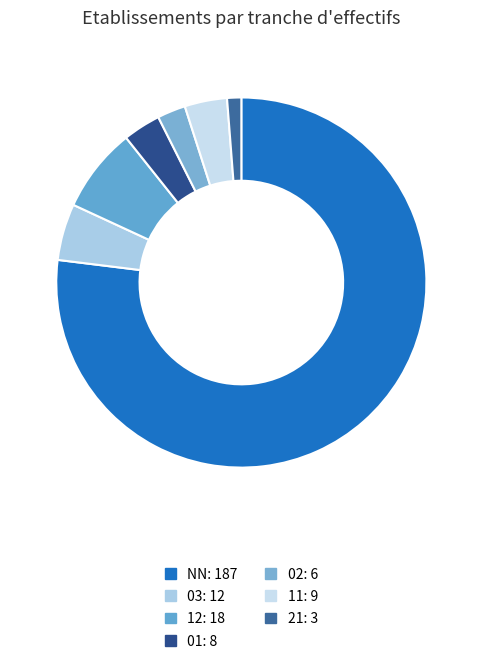

The 11 slice represents 4% of the pie. True or false?

True